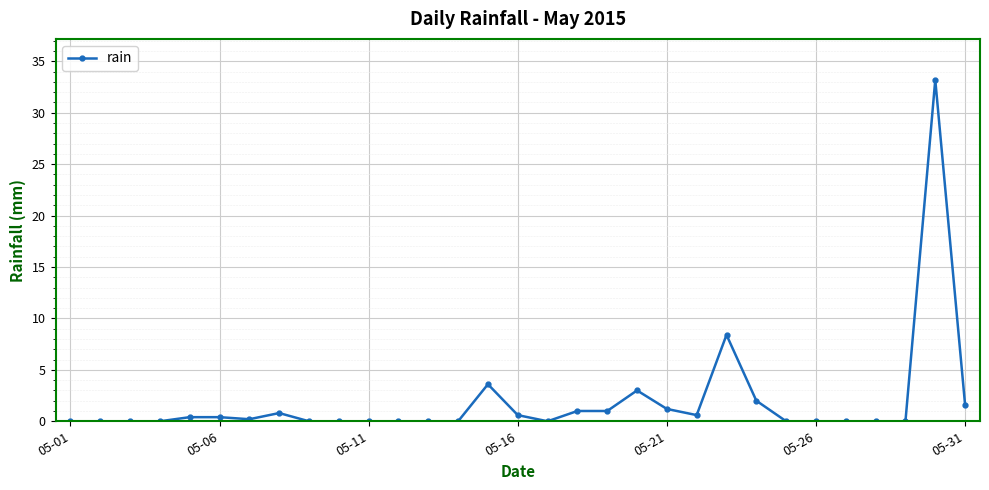

Does the chart have visible grid lines?

Yes